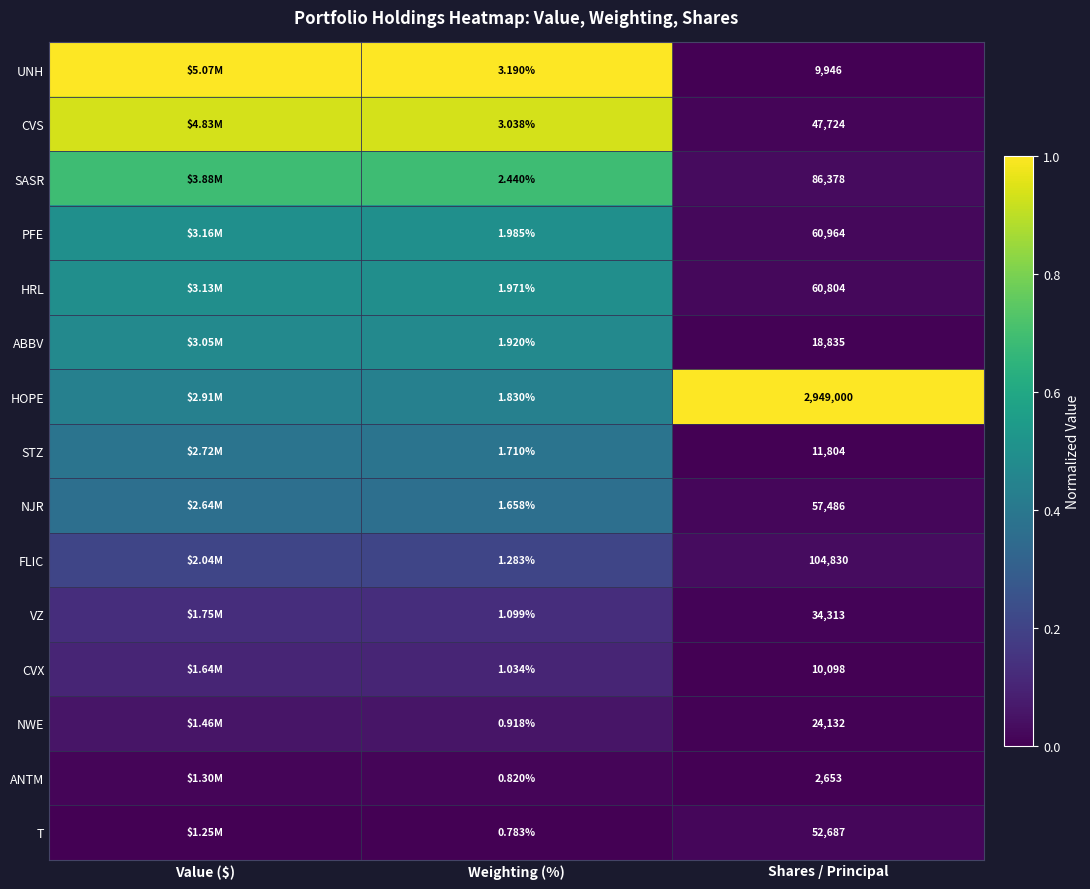

Is the value of NJR at Weighting (%) greater than the value of NWE at Shares / Principal?

No